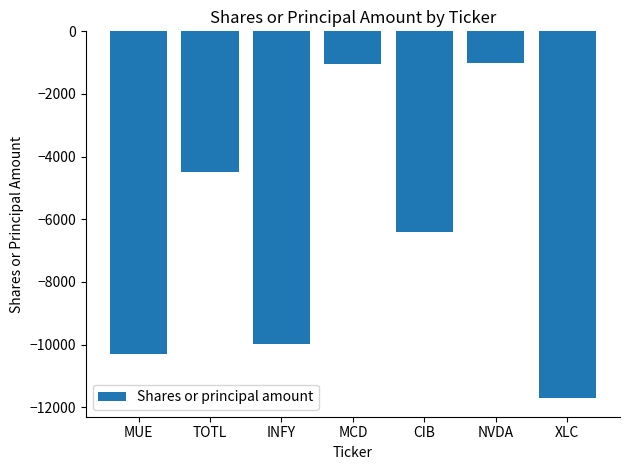

Where is the data nearest to the value -6365?

CIB